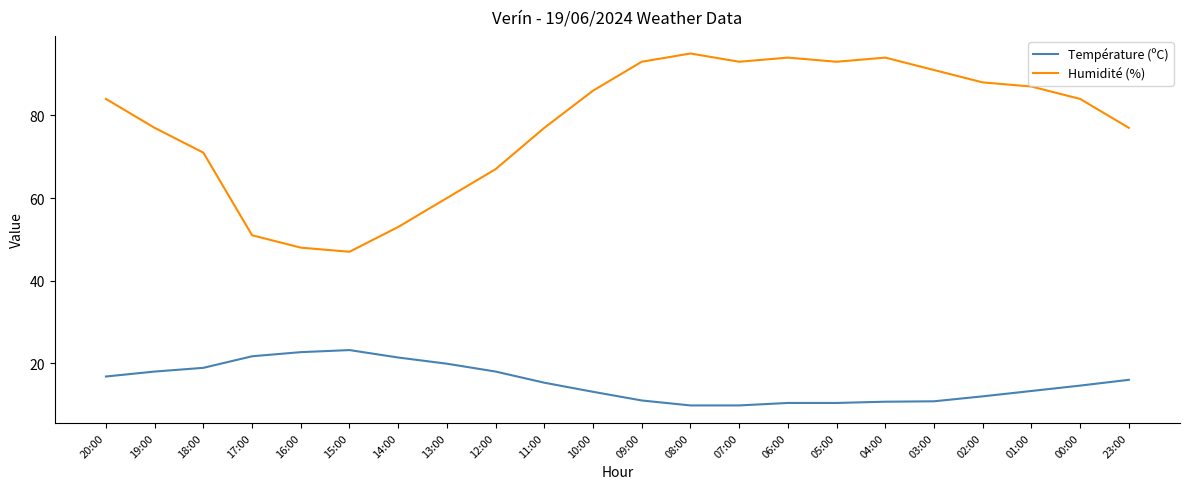

How many categories are shown in the chart?

22